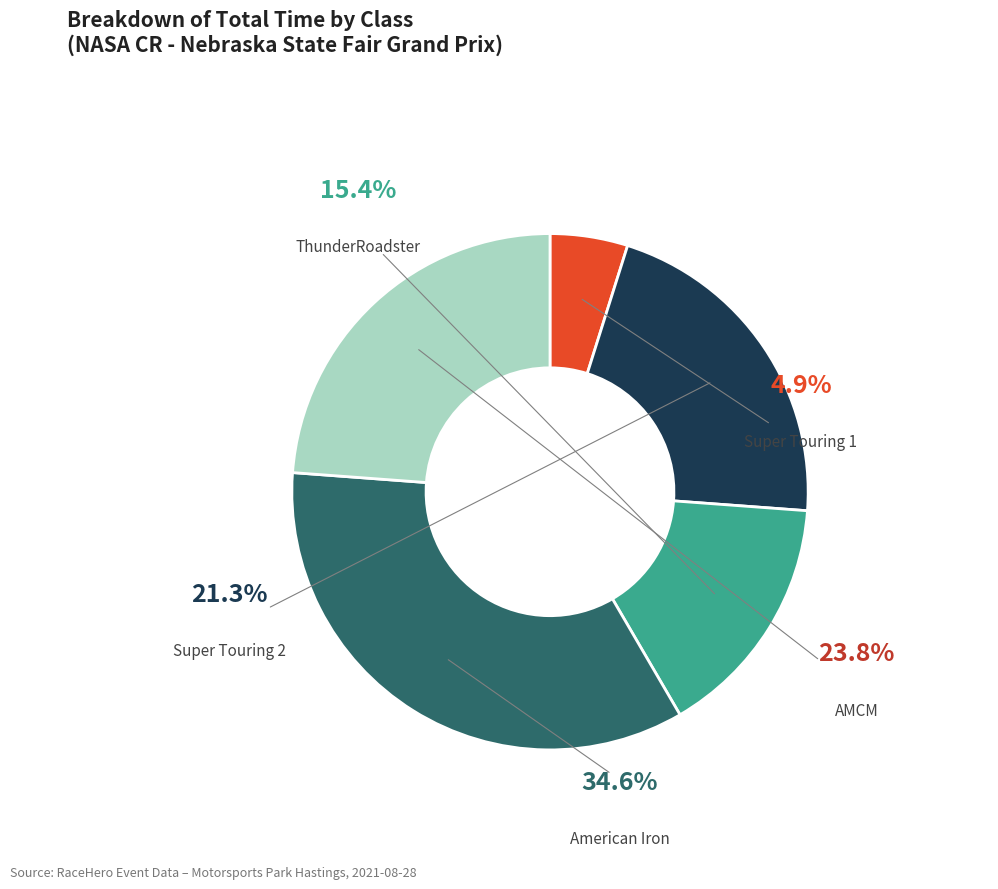

Is there a majority slice in this chart?

No